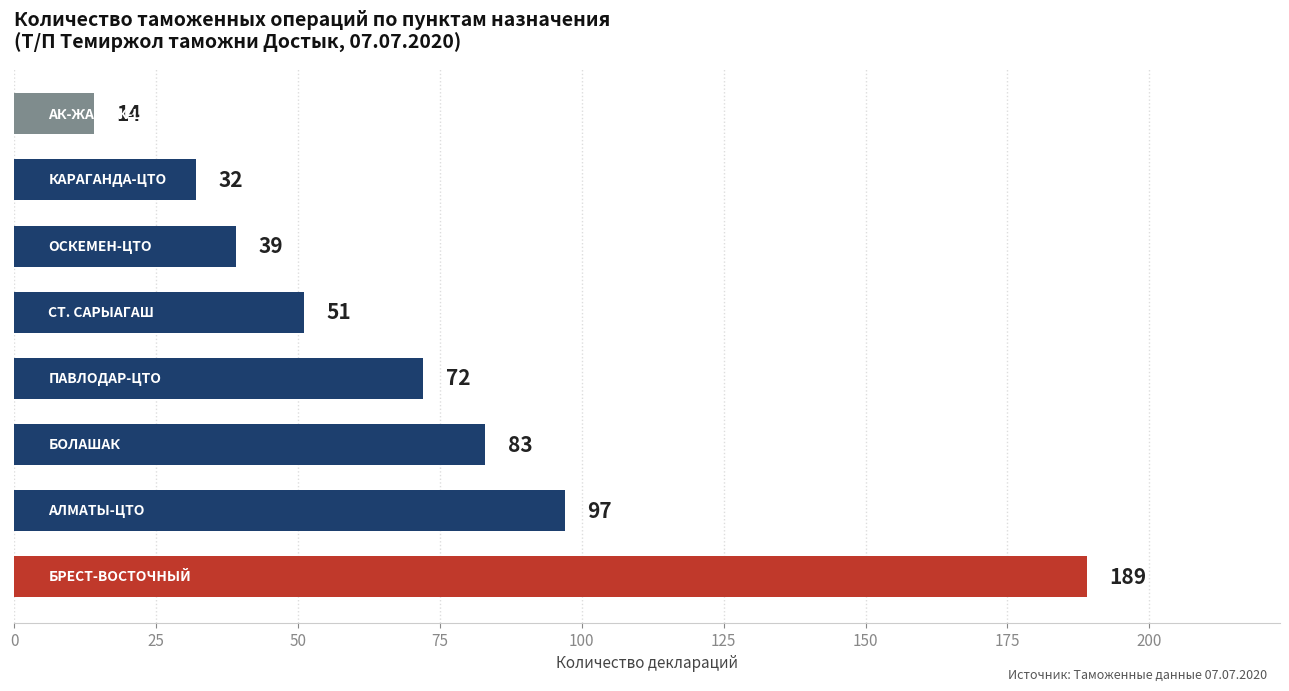

How many data points are less than 72?

4